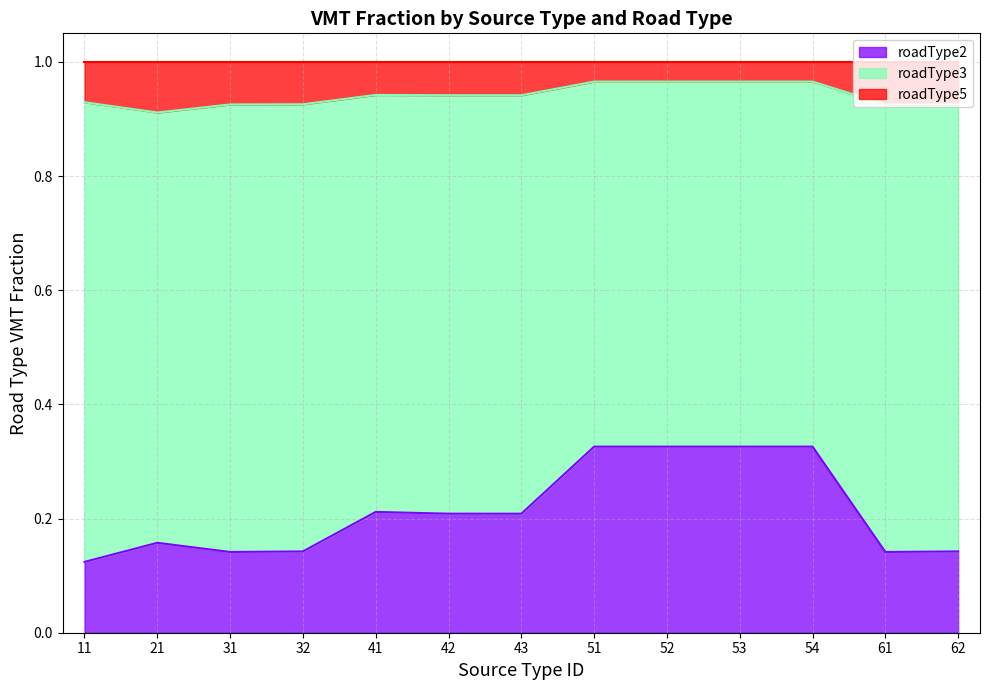

True or false: roadType5 and roadType2 cross at least once.

False